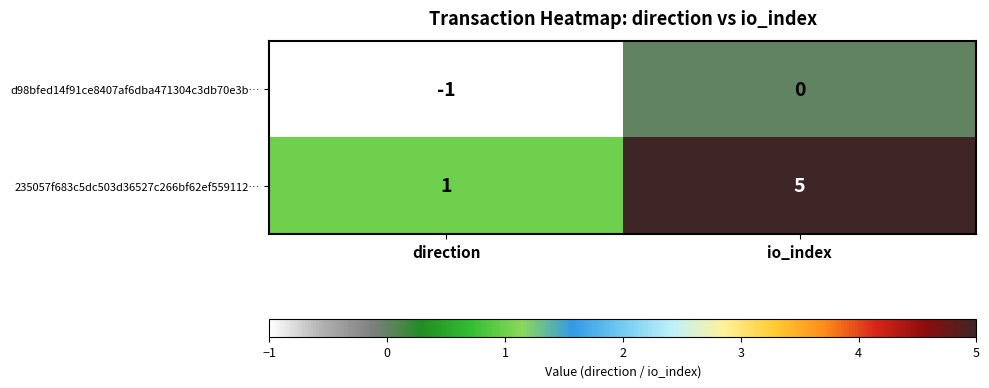

What is the difference between the highest and lowest values at io_index?

5